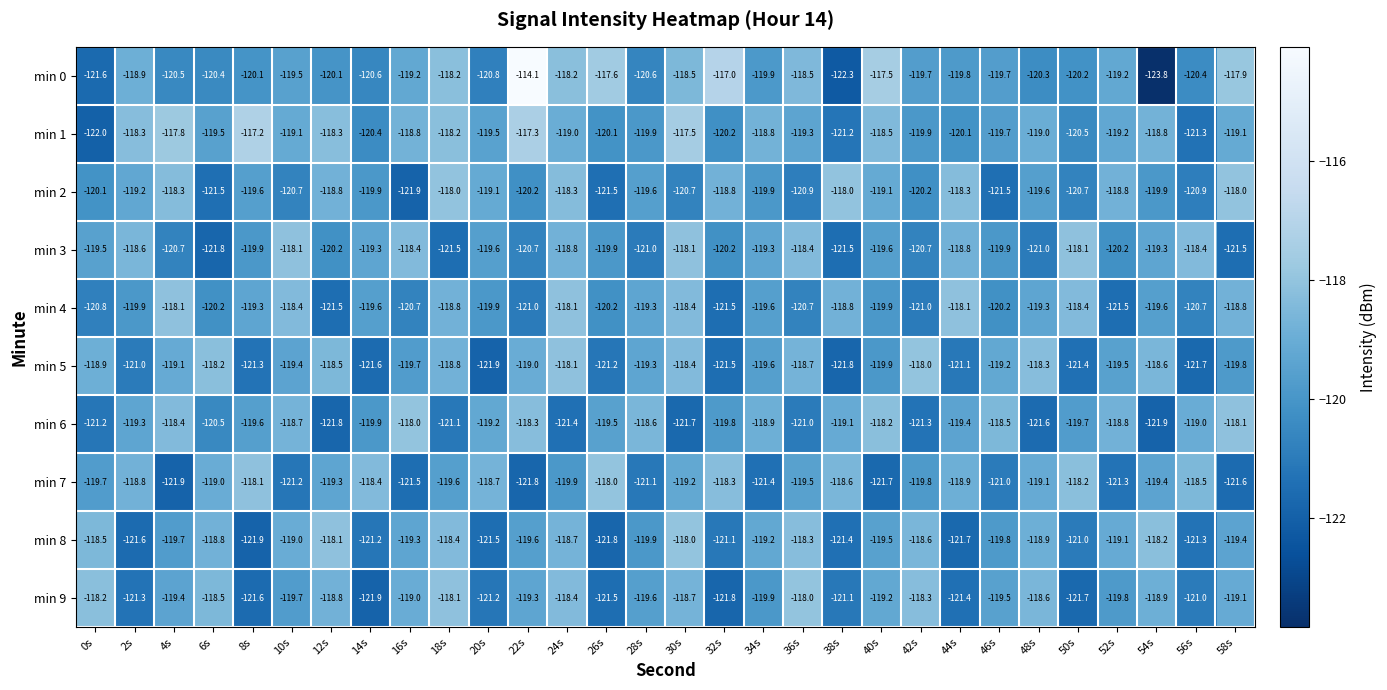

Which series has the largest total across all categories?

min 1